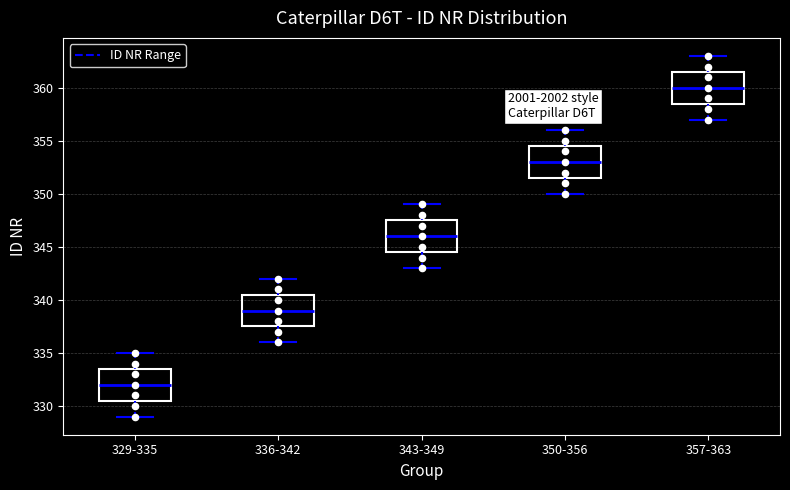

Where does the upper whisker of the box for 350-356 end on the y-axis? The values are not printed on the chart, so give them approximately, as read against the axis.

356.0